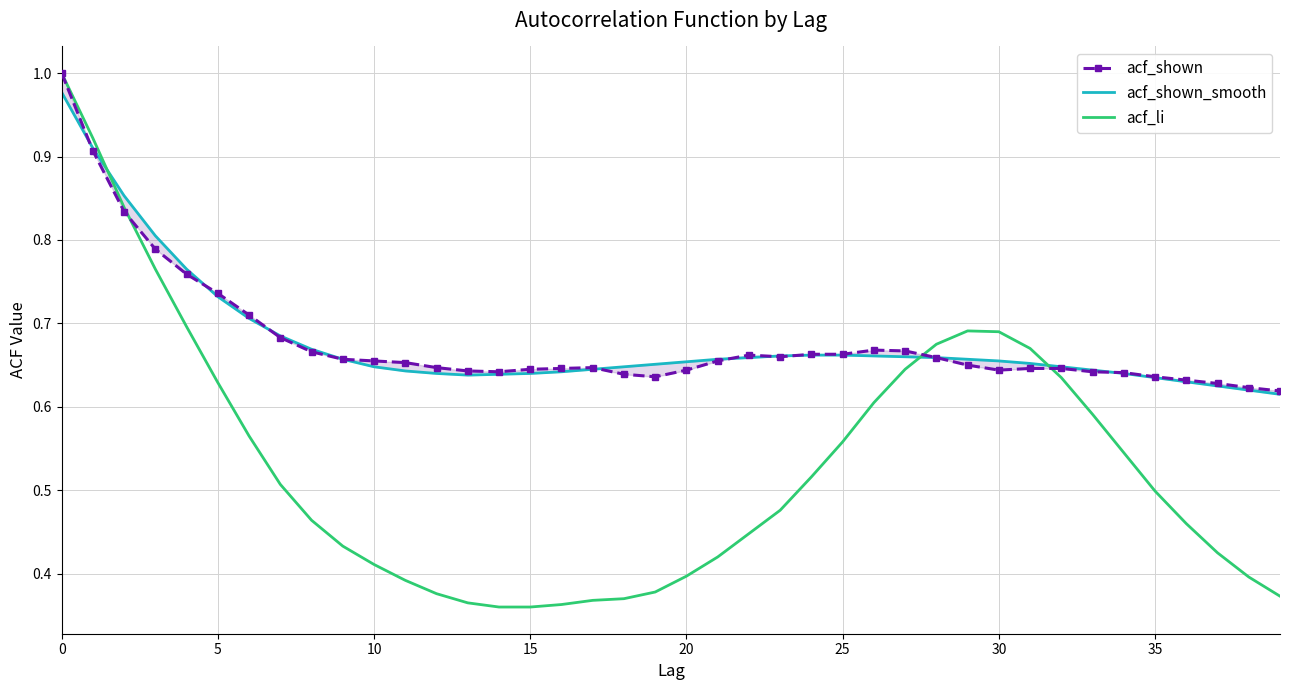

Count the acf_li values in the range 0 to 1.

40